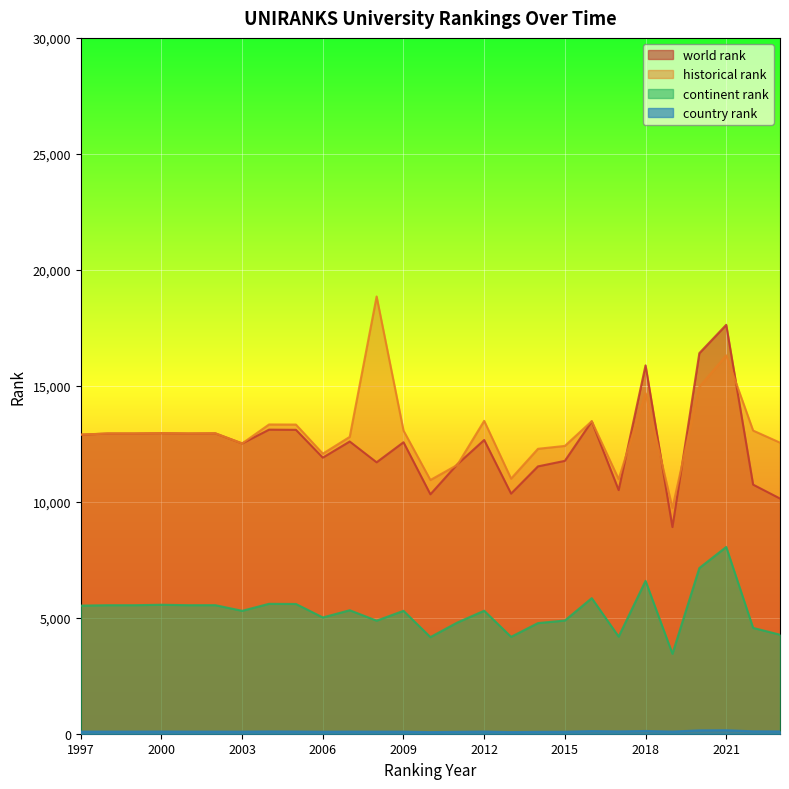

Which has a higher value, 2005 or 2004?

2004